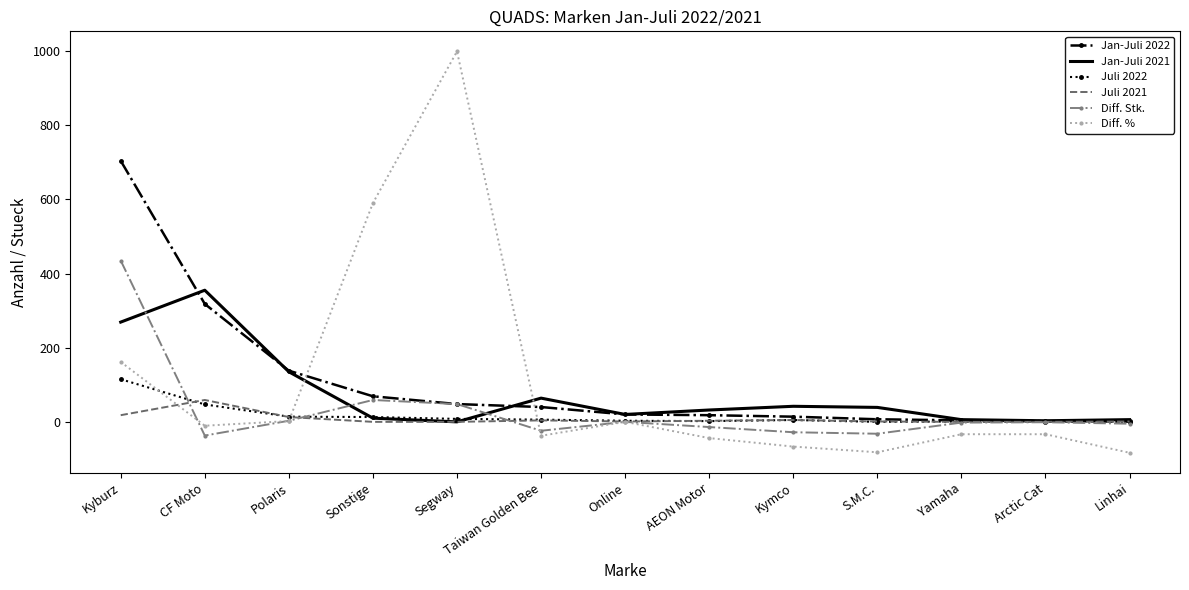

The Diff. % series shows -33.3 at Yamaha. True or false?

True